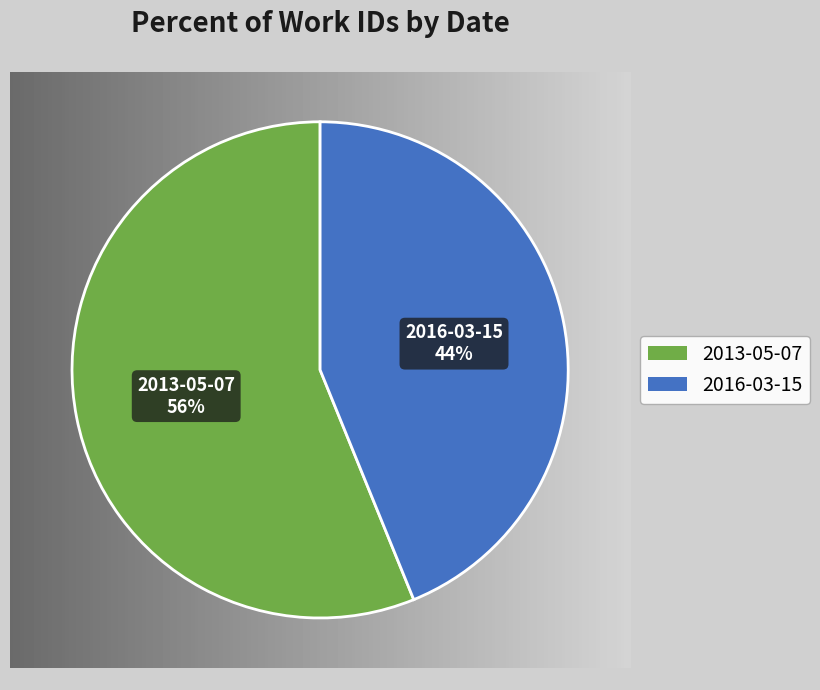

The 2016-03-15 slice represents 57% of the pie. True or false?

False